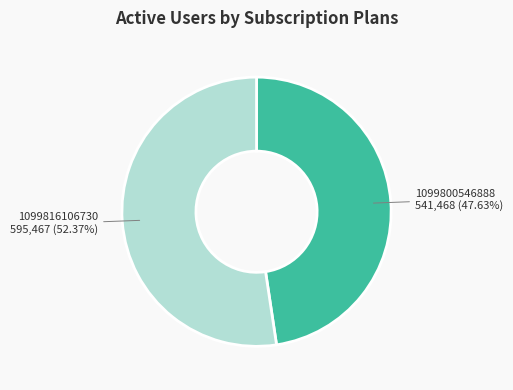

To the nearest percent, what portion does 1099800546888 represent?

48%